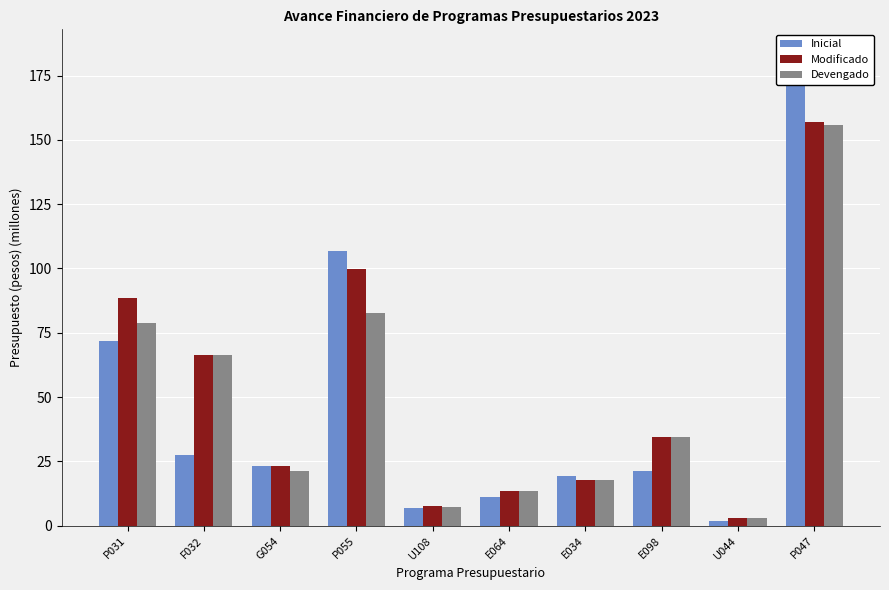

Reading left to right, list all the values displayed in this chart.

Inicial: P031=72.0	F032=27.4	G054=23.1	P055=106.7	U108=6.9	E064=11.0	E034=19.5	E098=21.2	U044=2.0	P047=183.8
Modificado: P031=88.4	F032=66.2	G054=23.3	P055=99.9	U108=7.6	E064=13.6	E034=17.9	E098=34.6	U044=3.0	P047=156.9
Devengado: P031=78.7	F032=66.2	G054=21.3	P055=82.7	U108=7.3	E064=13.6	E034=17.9	E098=34.6	U044=3.0	P047=155.7